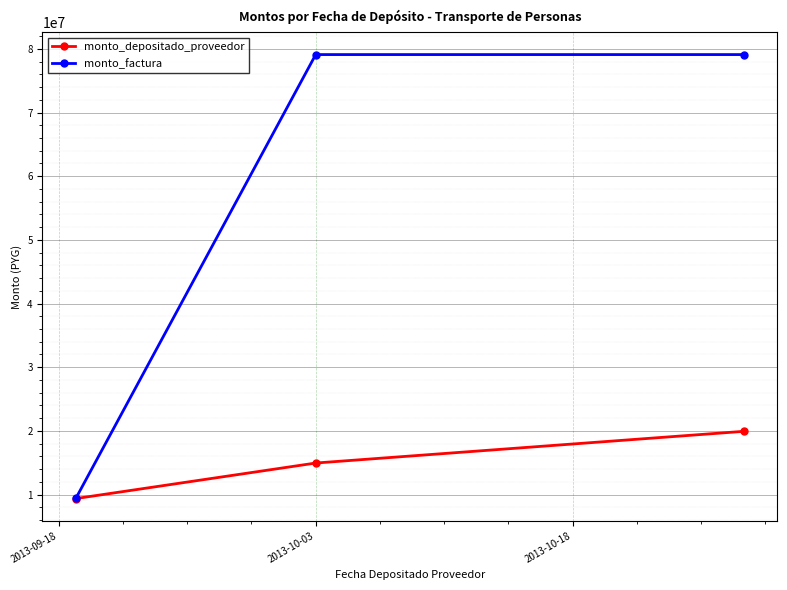

Does the chart display data point markers on the line(s)?

Yes